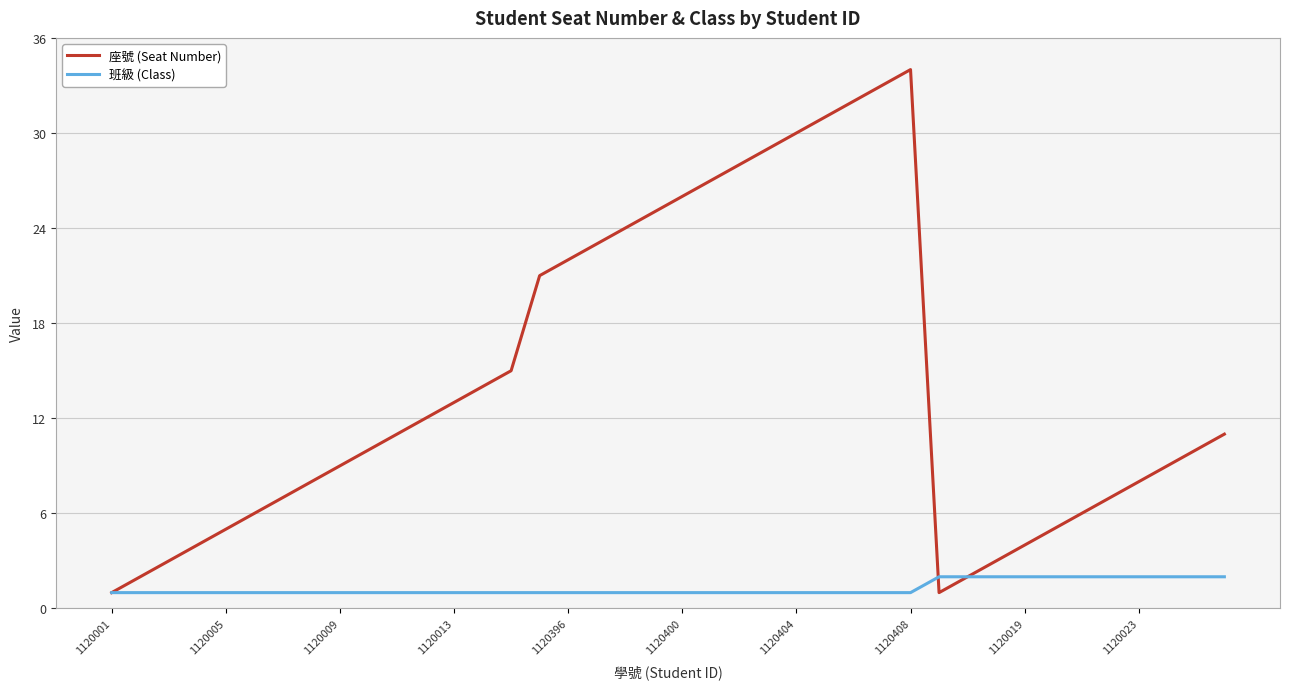

At how many categories does at least one series exceed 20?

14